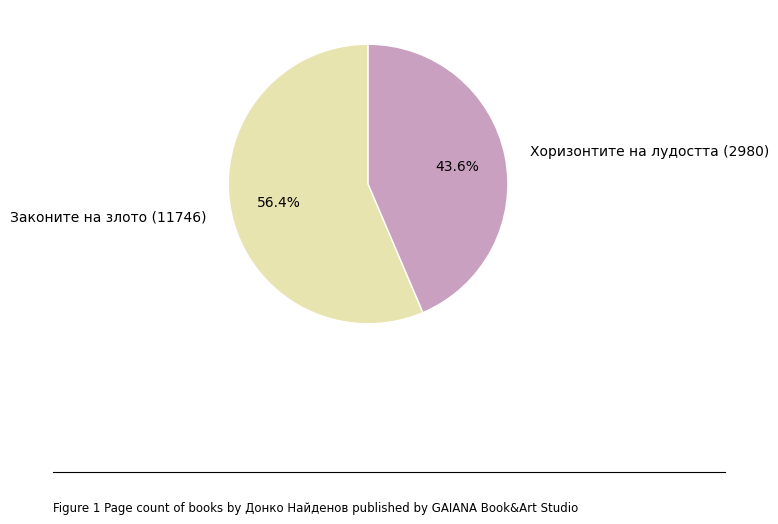

Rank the categories by value from highest to lowest.

Законите на злото (11746), Хоризонтите на лудостта (2980)